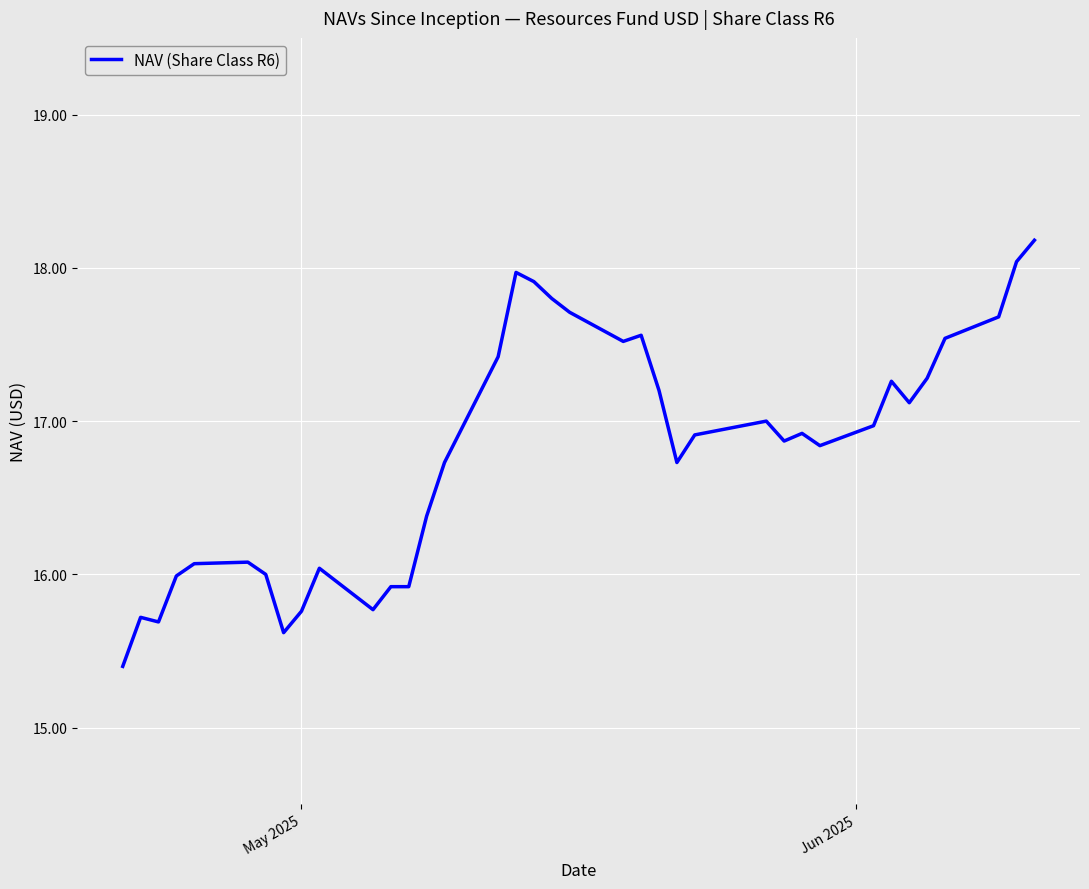

True or false: the data has more than 2 interior local peaks.

True